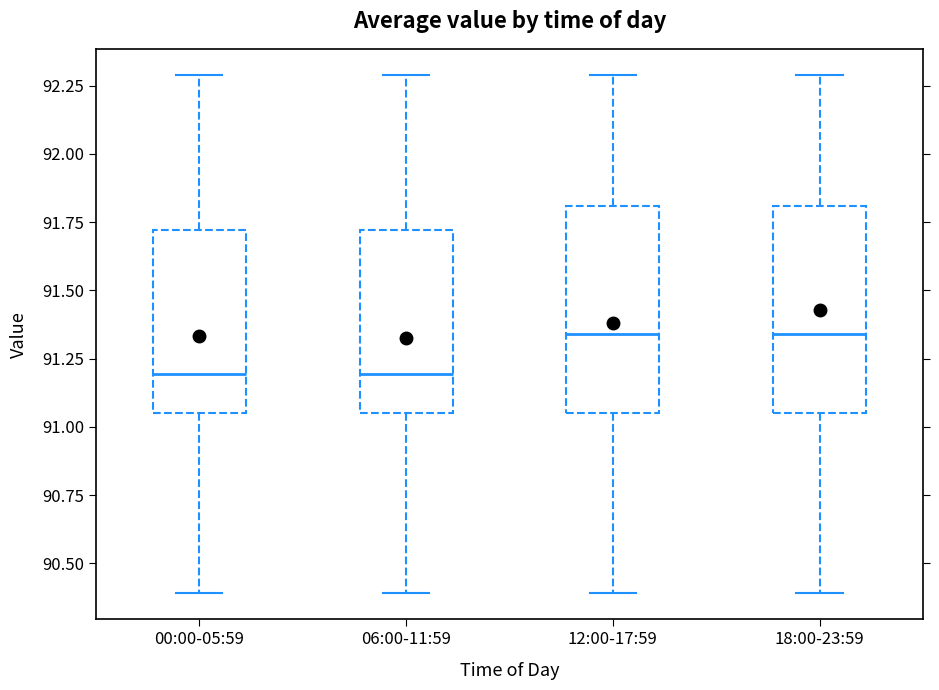

Reading left to right, read every box against the y-axis: the position of its median line, the range the box covers, and the ends of its whiskers. The values are not printed on the chart, so give them approximately, as read against the axis.

00:00-05:59: median 91.20, box 91.05 to 91.70, whiskers 90.40 to 92.30
06:00-11:59: median 91.20, box 91.05 to 91.70, whiskers 90.40 to 92.30
12:00-17:59: median 91.35, box 91.05 to 91.80, whiskers 90.40 to 92.30
18:00-23:59: median 91.35, box 91.05 to 91.80, whiskers 90.40 to 92.30